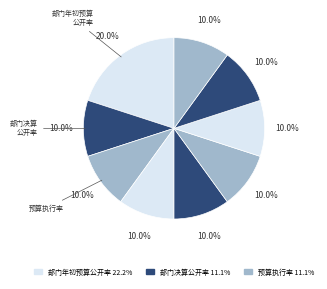

Count the number of slices in the pie.

9